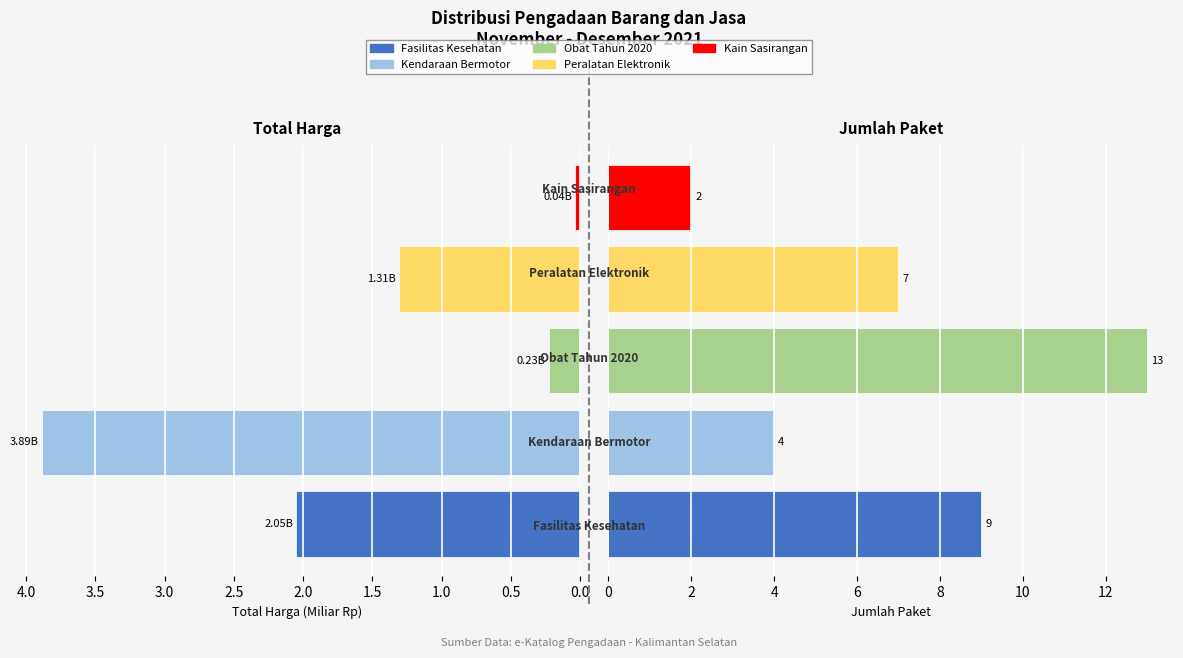

What position from the left is 2.0?

5